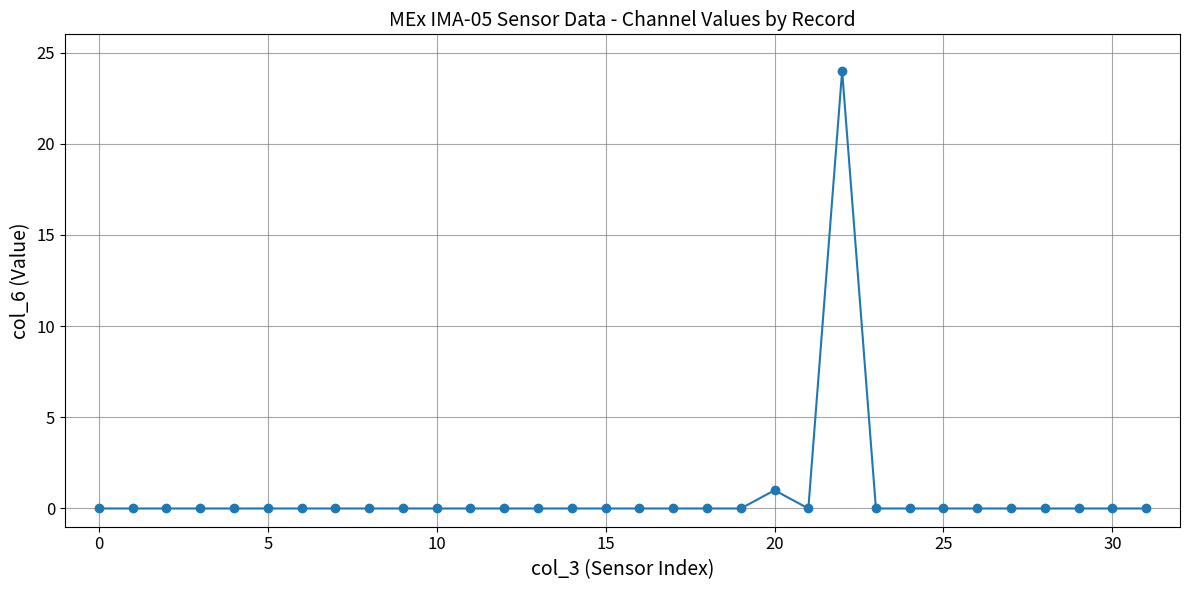

What is the maximum value shown in the chart?

24